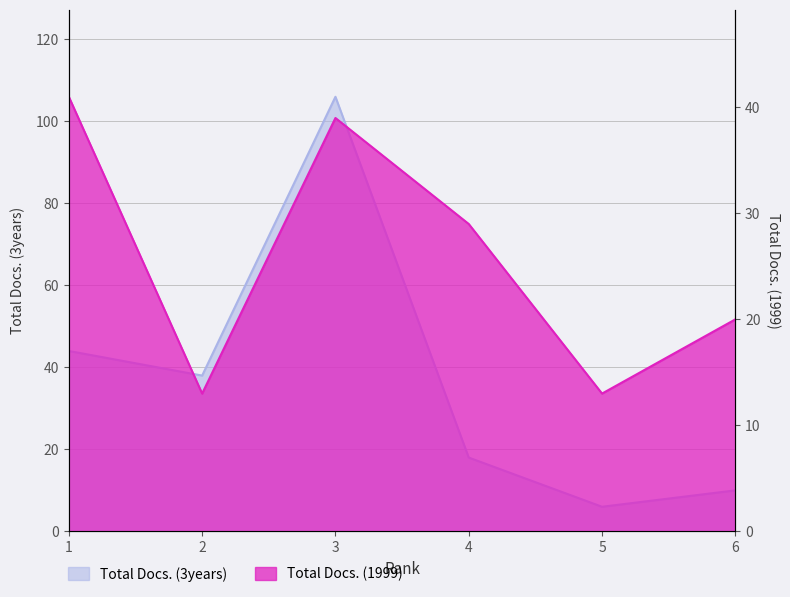

At which category does Total Docs. (1999) reach its first local valley?

2